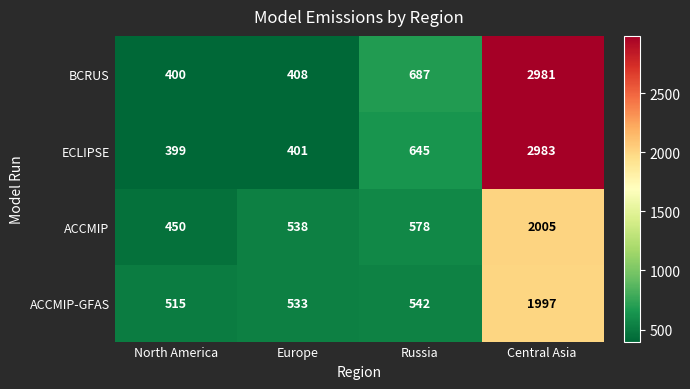

Is it true that ACCMIP-GFAS equals 515 at North America?

True